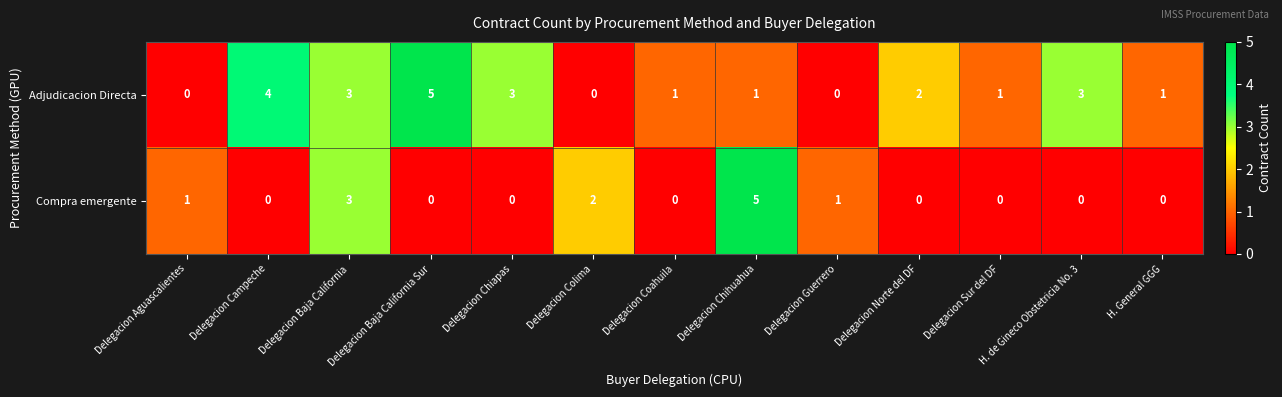

Where does the Adjudicacion Directa series first go above 1?

Delegacion Campeche